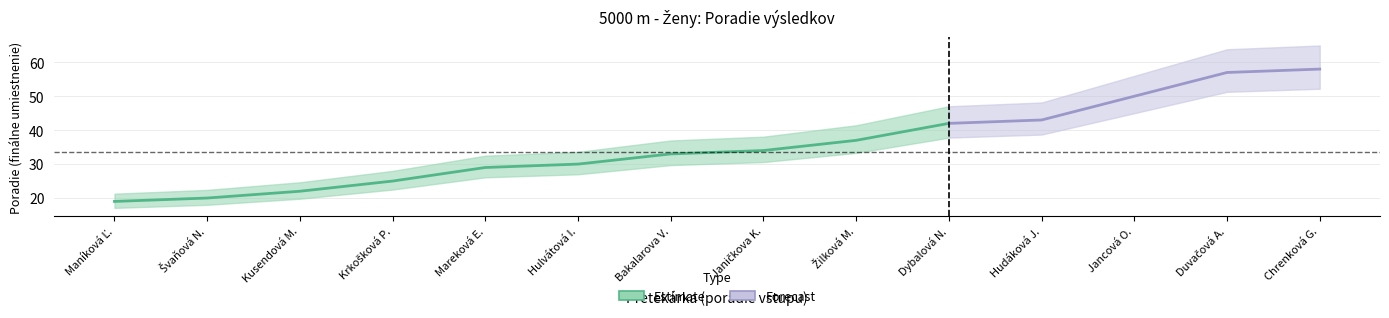

Rank the categories by value from highest to lowest.

58, 57, 50, 43, 42, 37, 34, 33, 30, 29, 25, 22, 20, 19